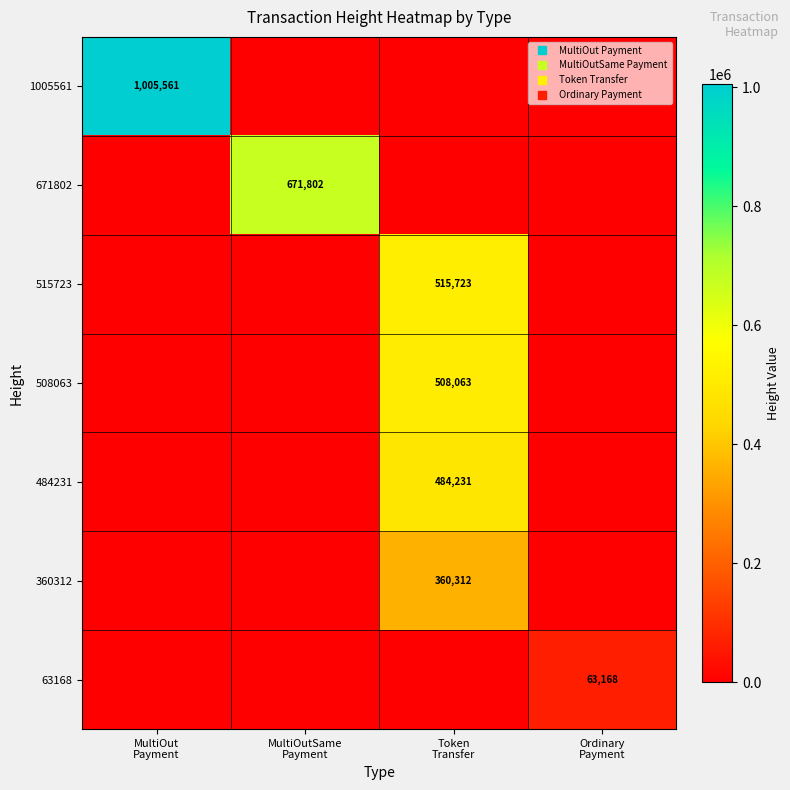

The 508063 series shows 0 at MultiOut Payment. True or false?

True